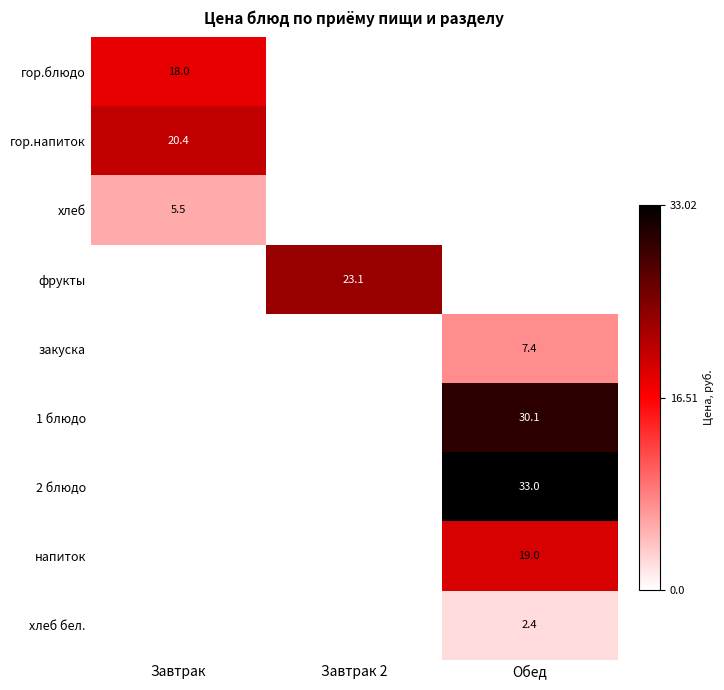

How many values in 2 блюдо are above zero?

1